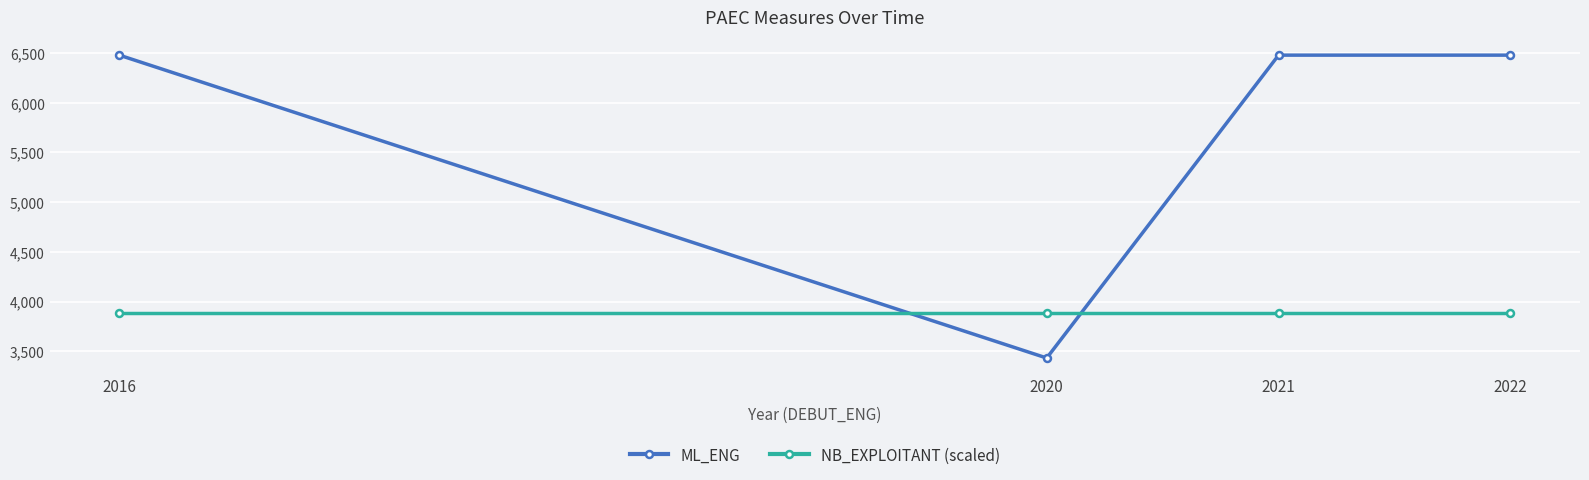

What is the sum of all NB_EXPLOITANT (scaled) values?

15547.2